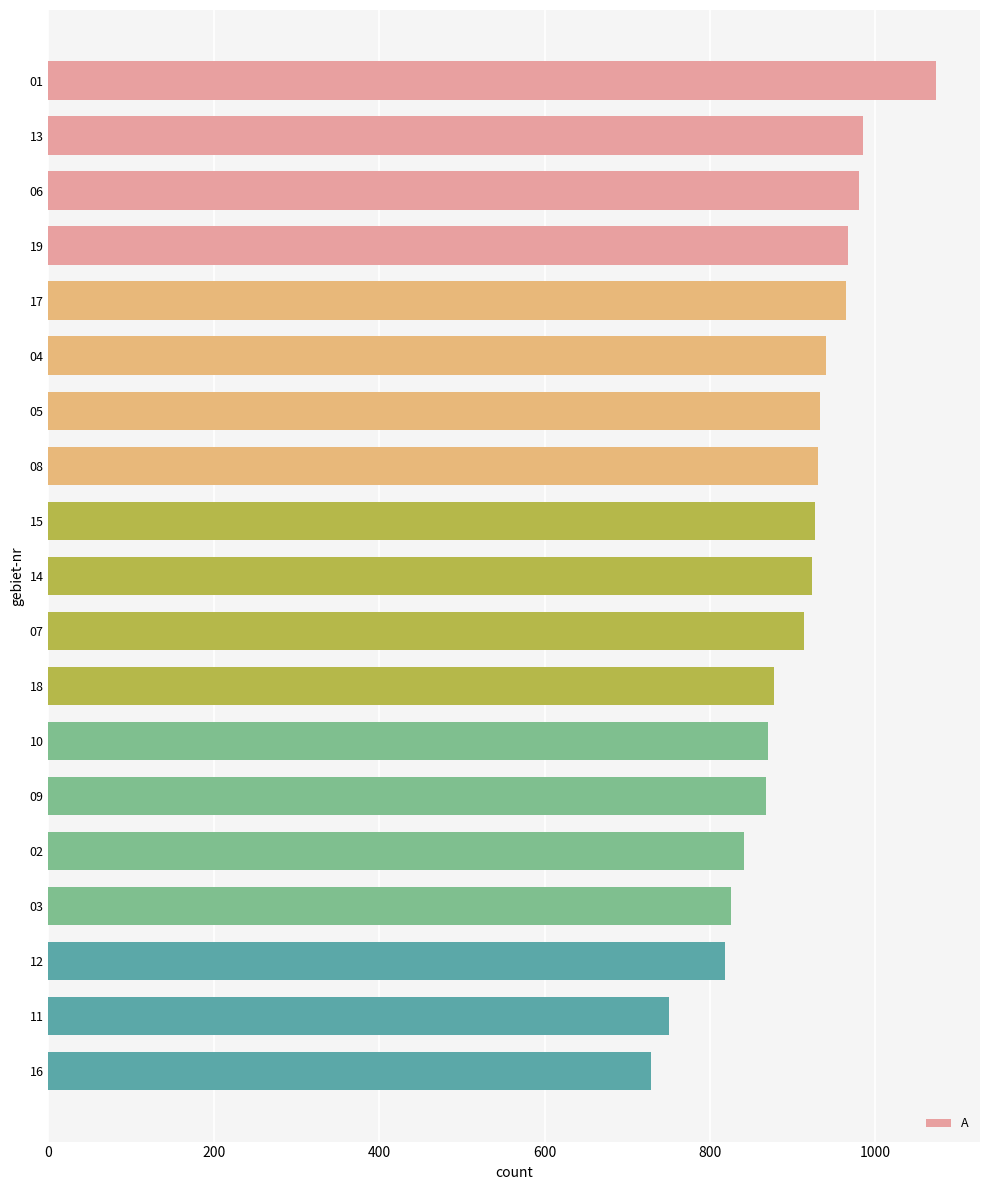

Where is the data nearest to the value 901?

07